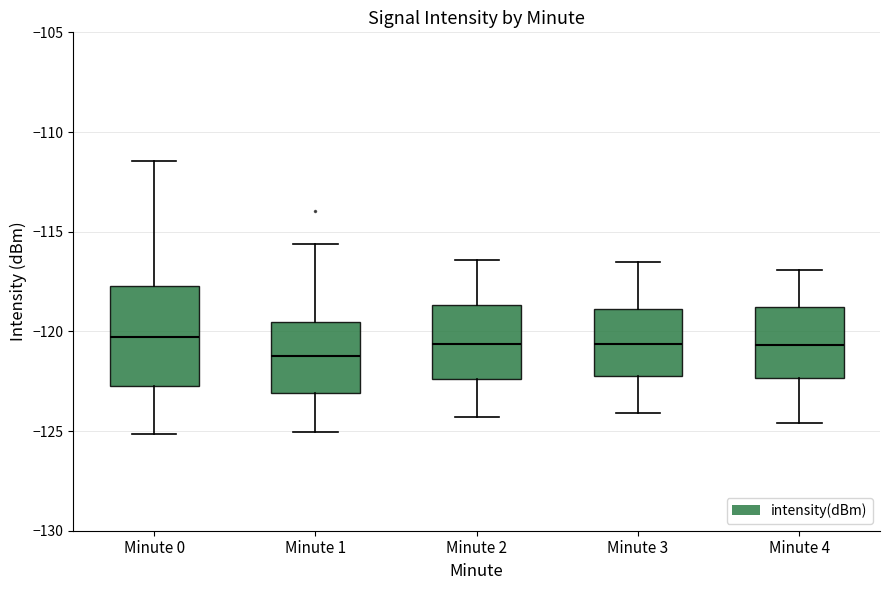

Reading left to right, read every box against the y-axis: the position of its median line, the range the box covers, and the ends of its whiskers. The values are not printed on the chart, so give them approximately, as read against the axis.

Minute 0: median -120.5, box -123.0 to -117.5, whiskers -125.0 to -111.5
Minute 1: median -121.0, box -123.0 to -119.5, whiskers -125.0 to -115.5
Minute 2: median -120.5, box -122.5 to -118.5, whiskers -124.5 to -116.5
Minute 3: median -120.5, box -122.0 to -119.0, whiskers -124.0 to -116.5
Minute 4: median -120.5, box -122.5 to -119.0, whiskers -124.5 to -117.0